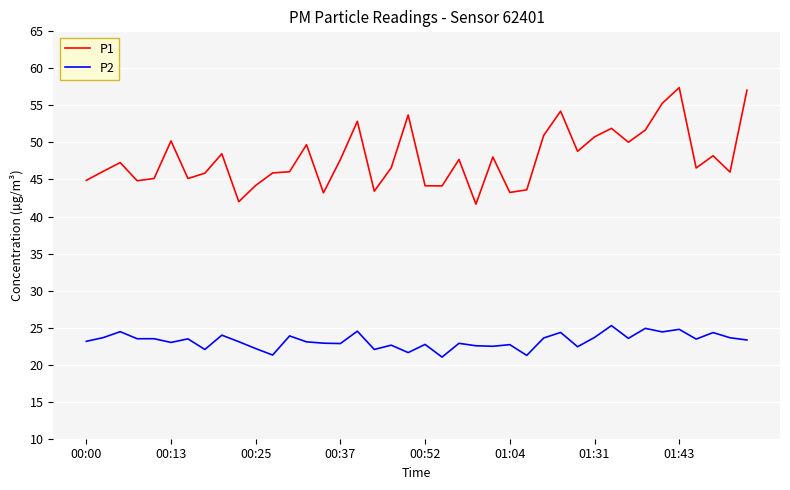

List the series in order of their overall mean, highest first.

P1, P2